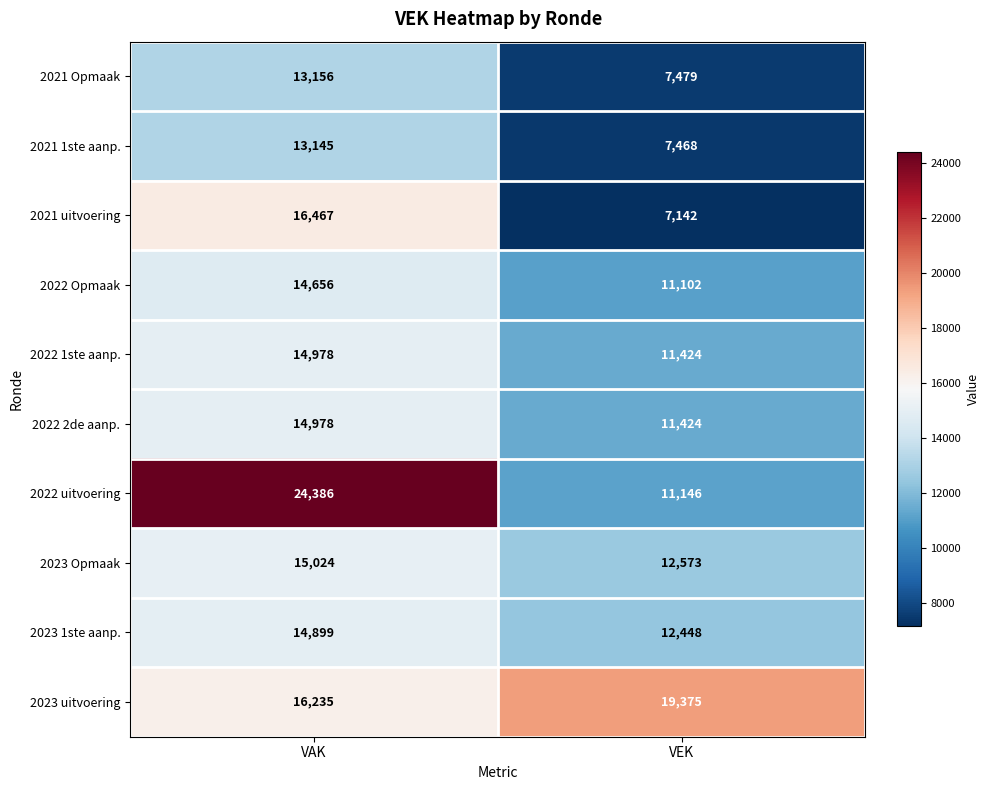

What is the sum of the 2022 2de aanp. values at VAK and VEK?

26402